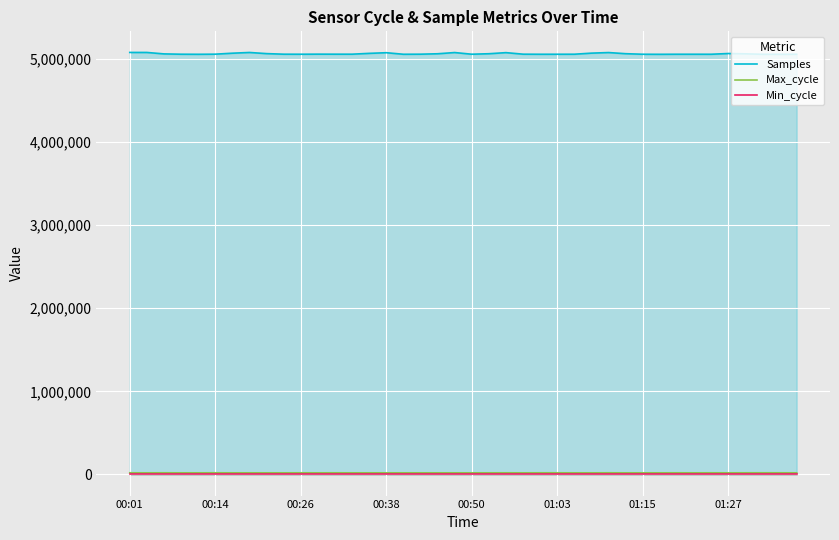

The value of Min_cycle at 39 is 28. True or false?

True